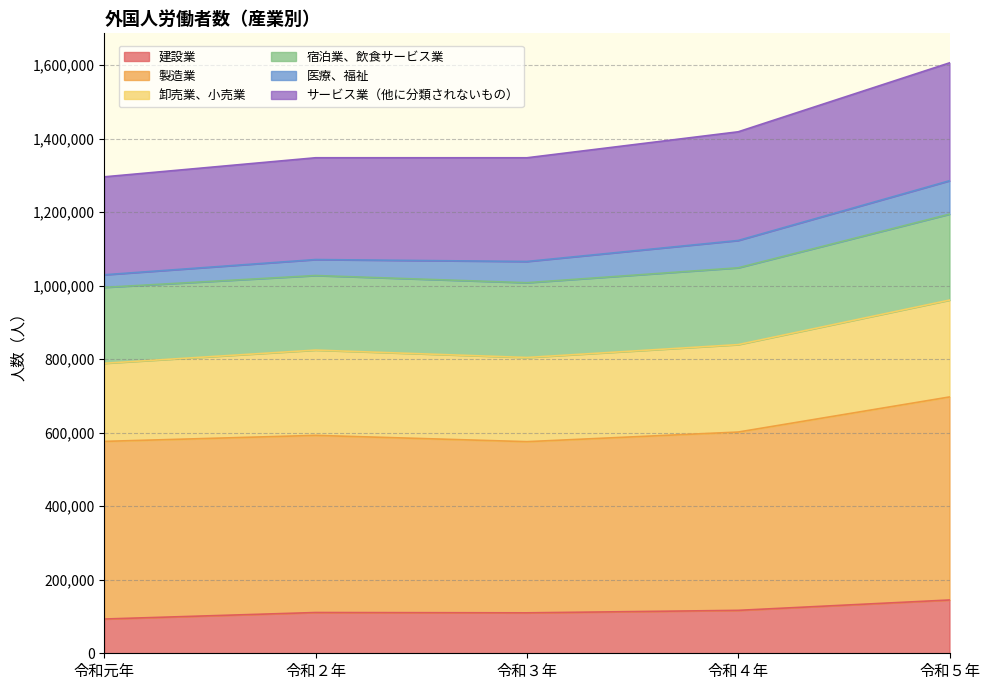

What is the total value across all series at 令和５年?

1606440